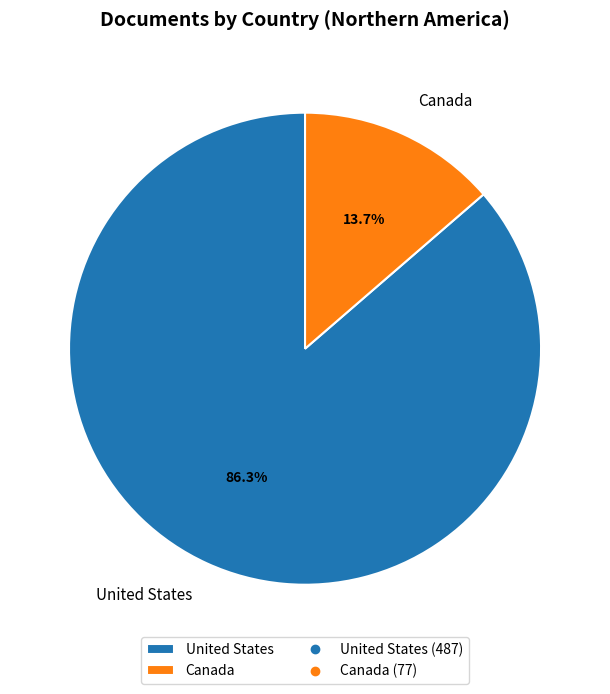

The Canada slice represents 6% of the pie. True or false?

False